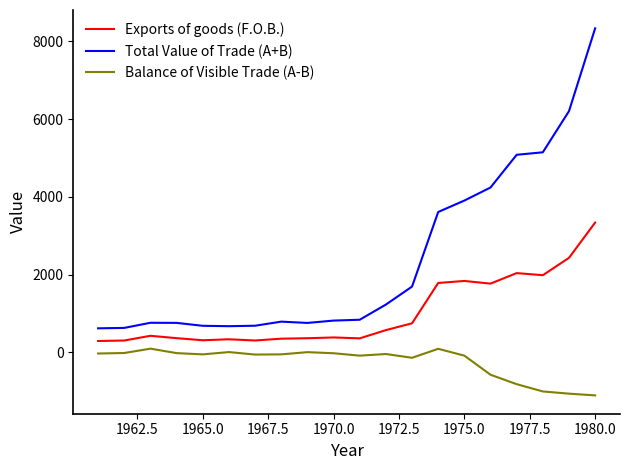

True or false: Exports of goods (F.O.B.) and Balance of Visible Trade (A-B) cross at least once.

False